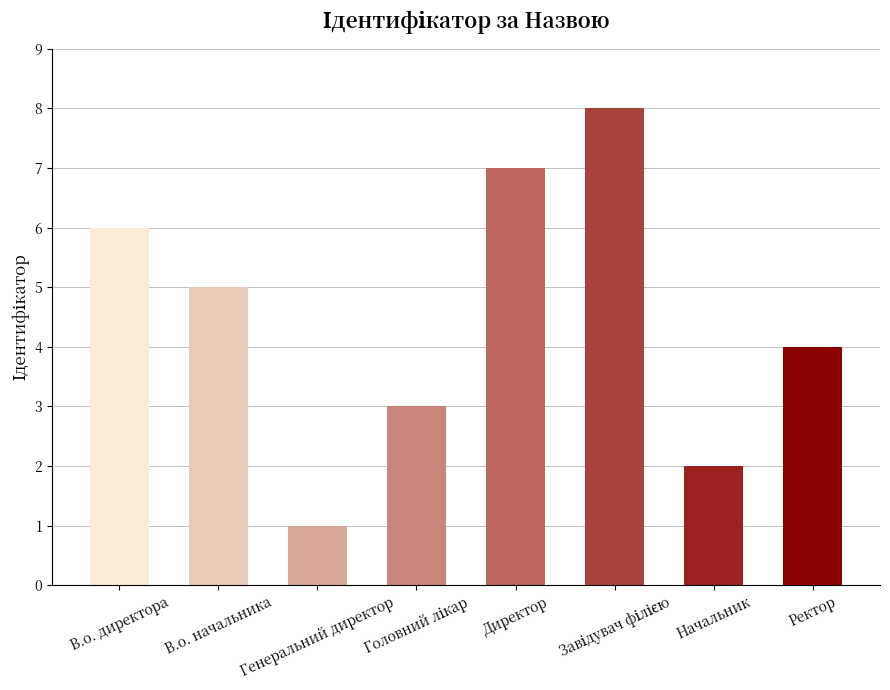

True or false: the data shows 11 at Директор.

False